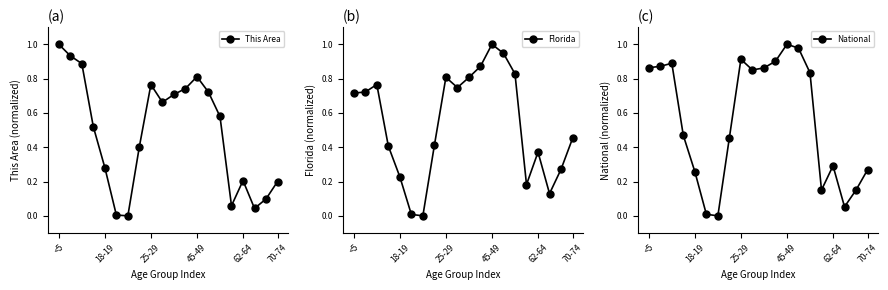

True or false: This Area has more than 1 points higher than both neighbors.

True